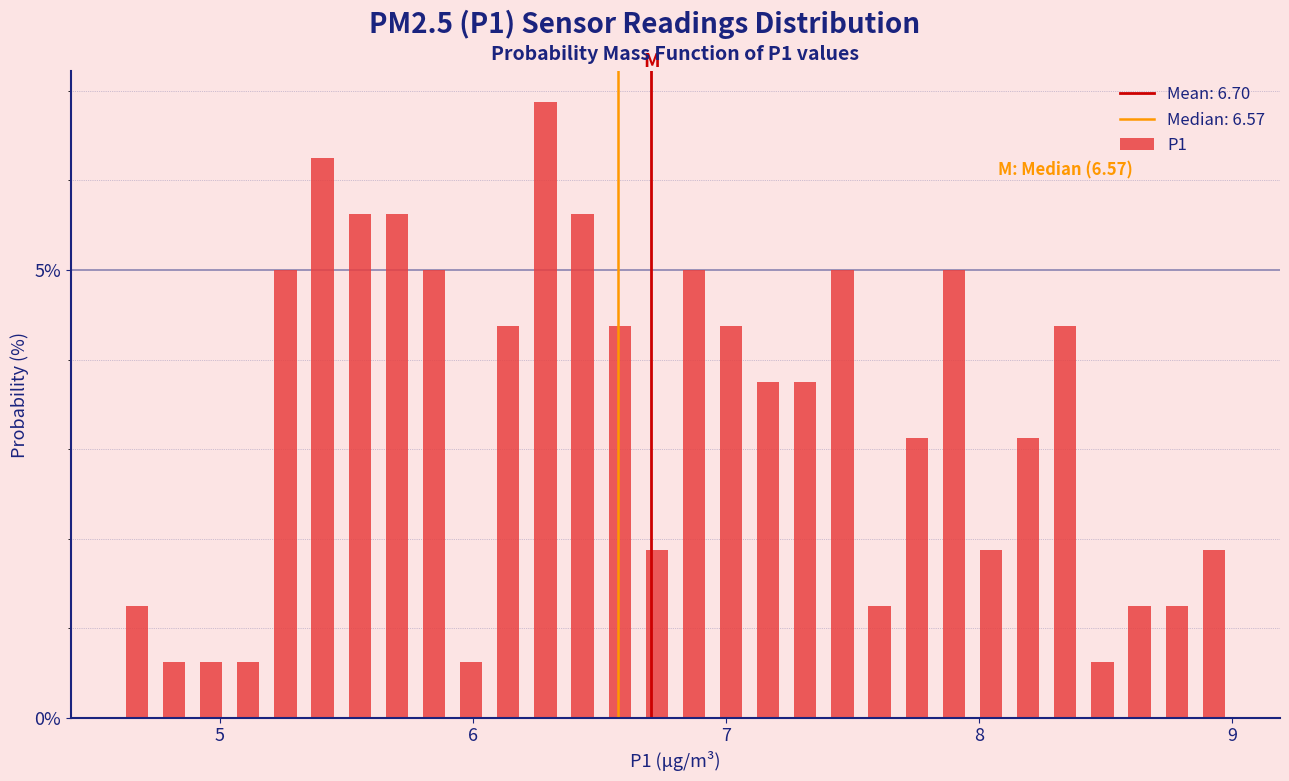

Around what value on the x-axis is the tallest bar? Give the approximate position of its centre, as read against the axis.

6.3